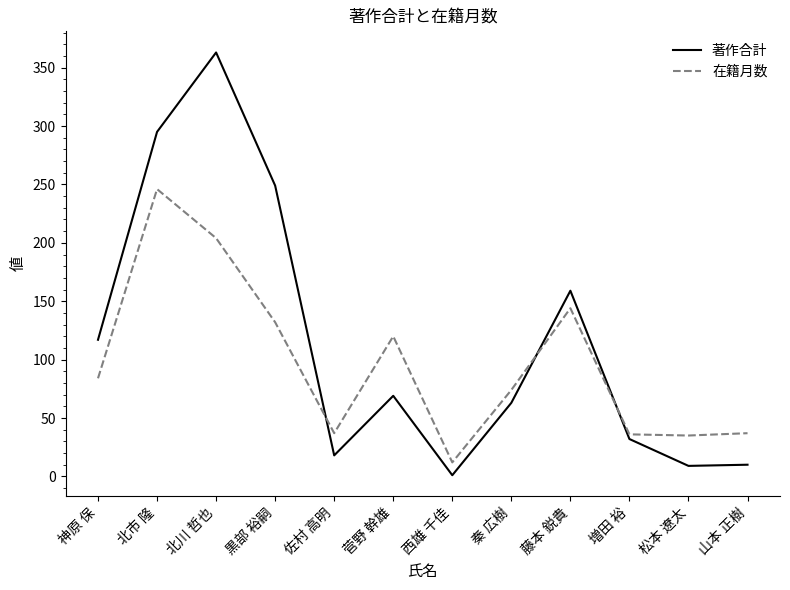

What is the average value of the 著作合計 series?

115